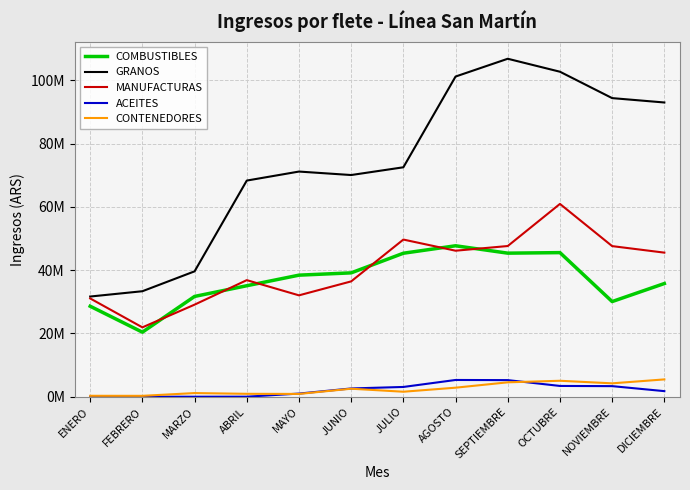

Is it true that ACEITES equals 0 at ENERO?

True